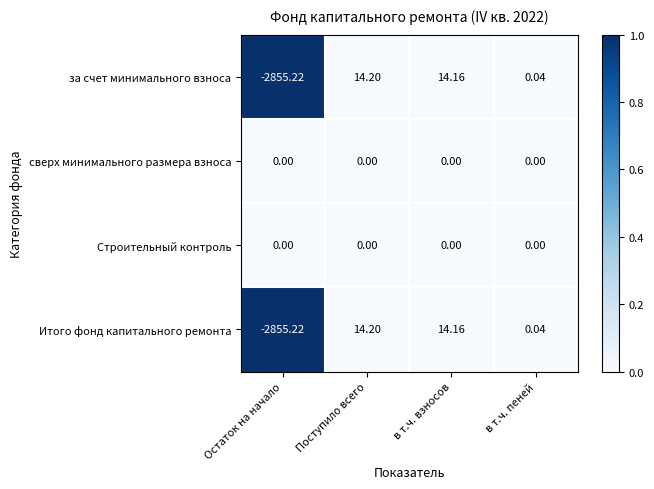

Rank the categories by Итого фонд капитального ремонта value from highest to lowest.

Поступило всего, в т.ч. взносов, в т.ч. пеней, Остаток на начало